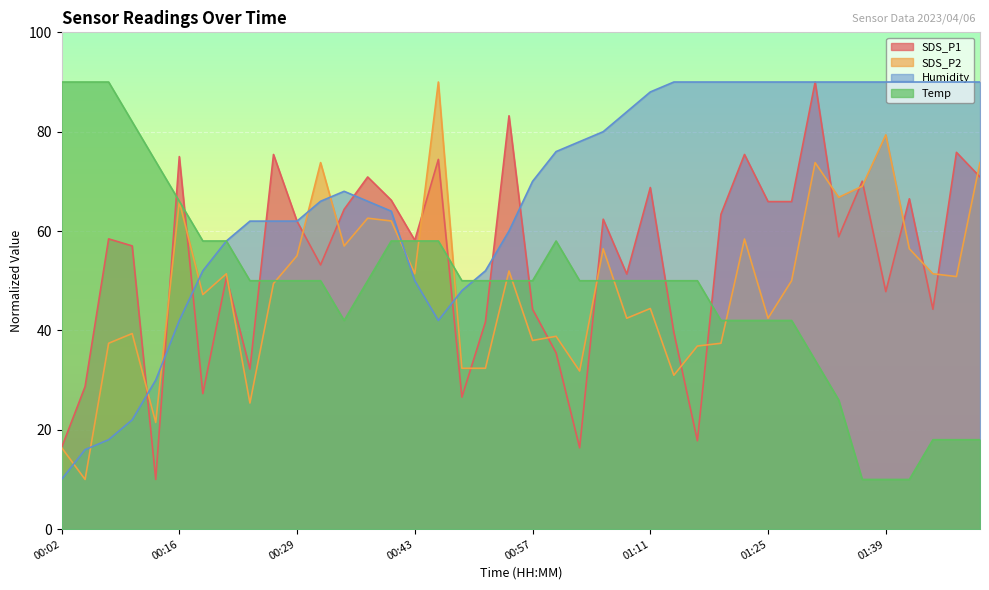

Between which two adjacent categories do Temp and SDS_P1 first intersect?

00:13 and 00:16